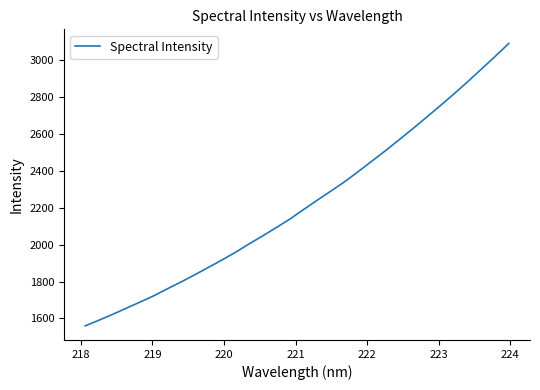

What is the sum of all values?

71133.0